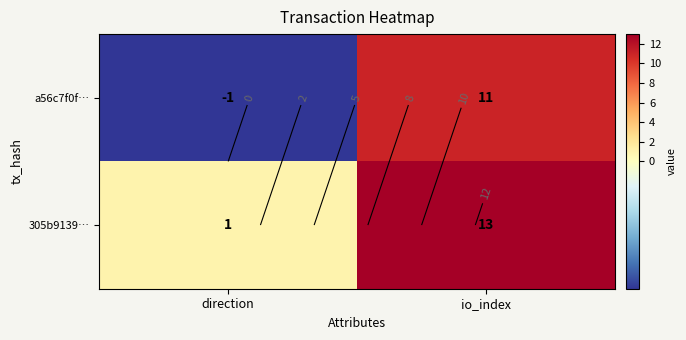

The a56c7f0f… series shows -1 at direction. True or false?

True